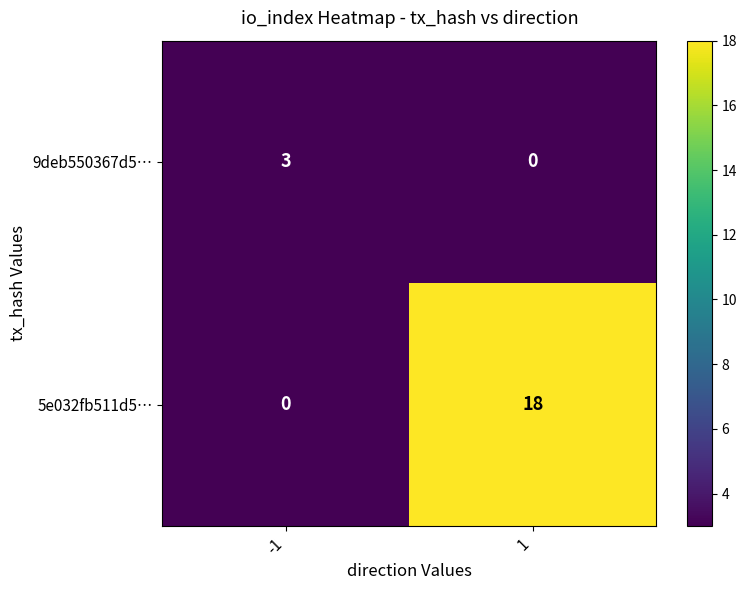

List the series in order of their peak value, highest first.

5e032fb511d5…, 9deb550367d5…